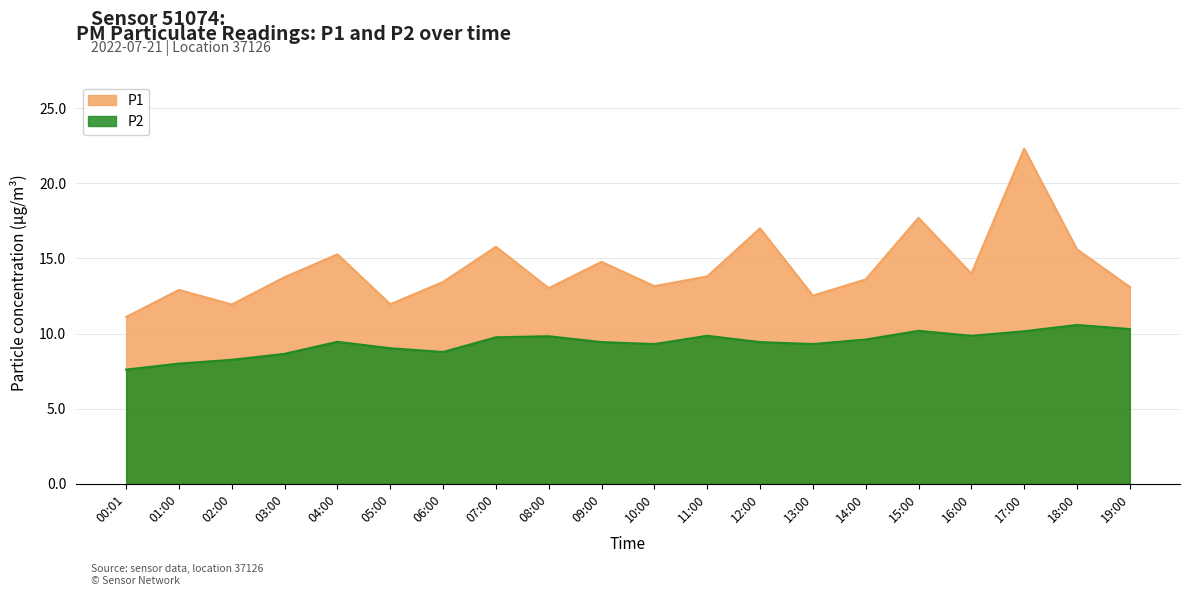

What position from the left is 08:00?

9